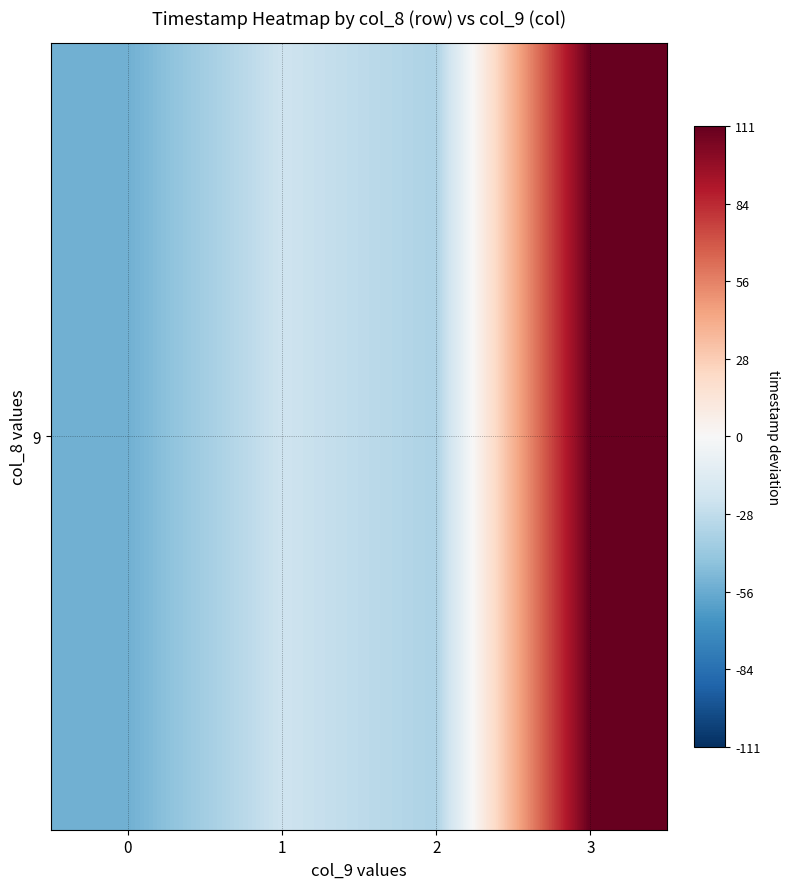

Reading right to left, transcribe all the data shown in this chart.

3=111.4	2=-34.8	1=-22.7	0=-53.9